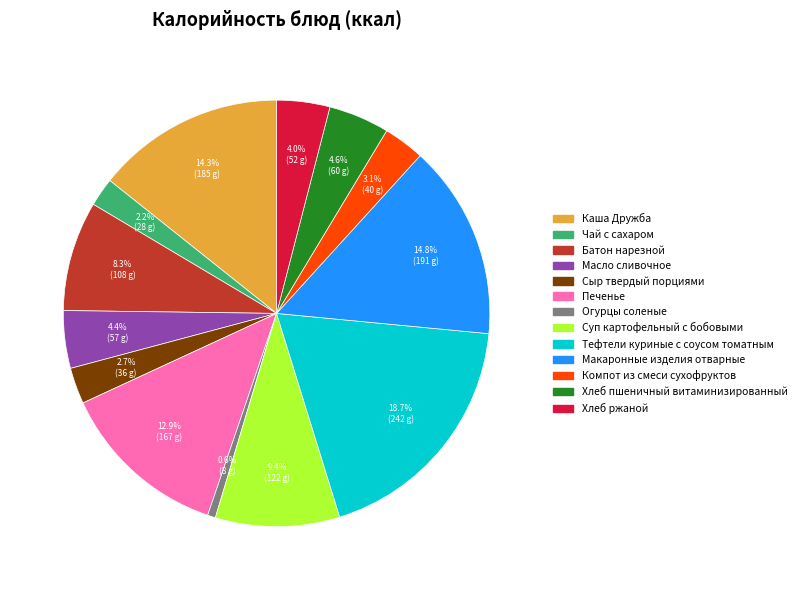

Between Хлеб ржаной and Печенье, which is larger?

Печенье